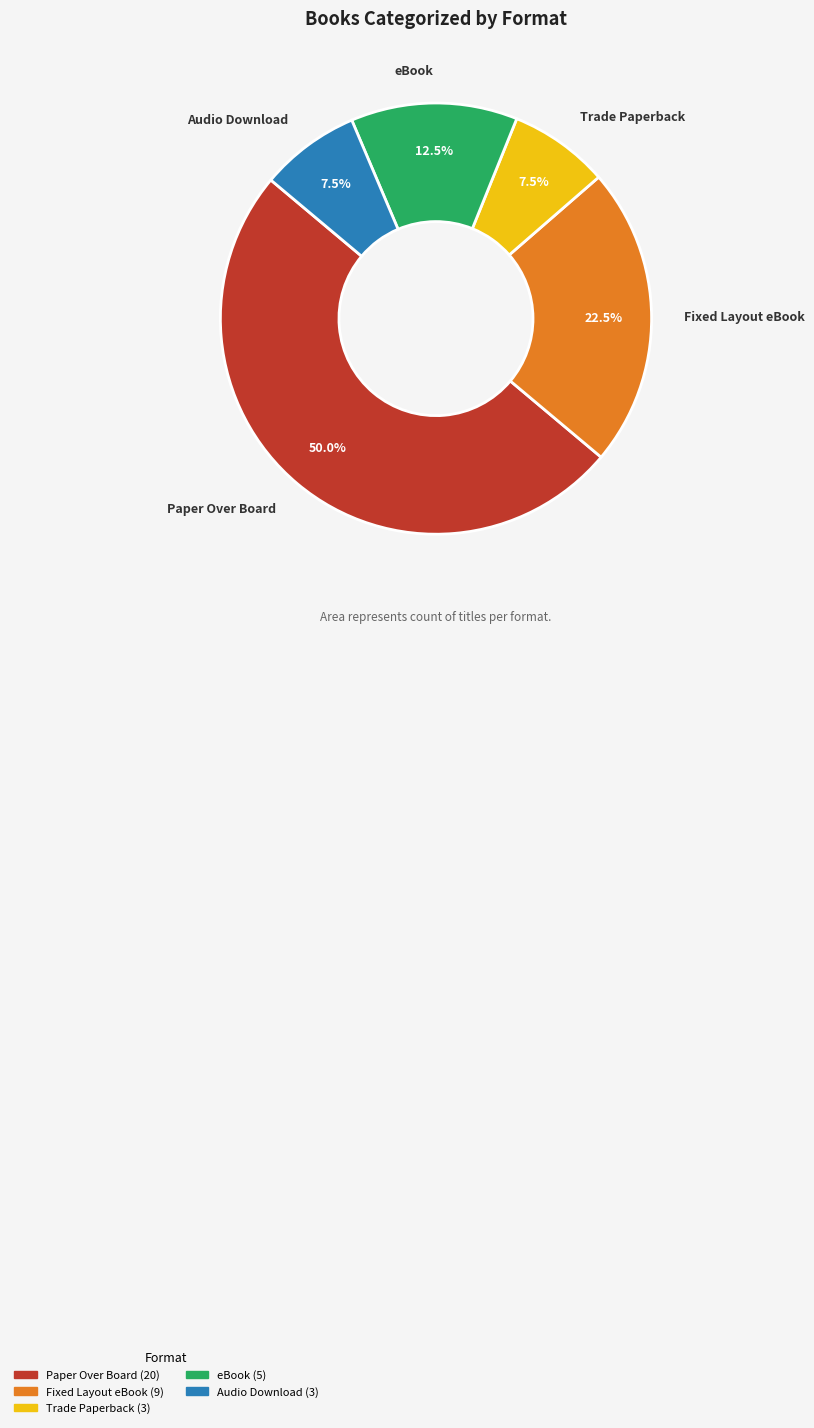

Between Paper Over Board and Audio Download, which is larger?

Paper Over Board